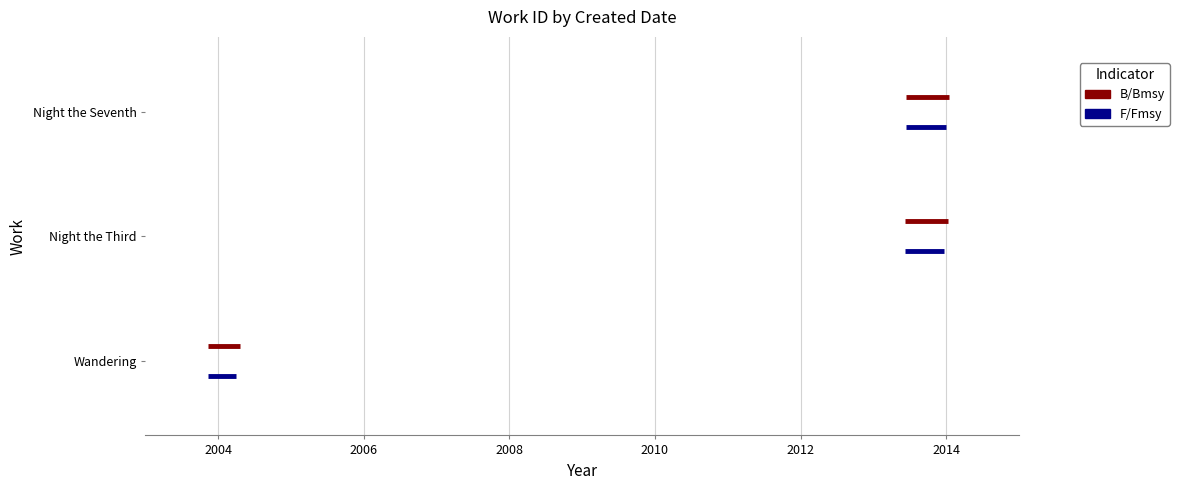

Which series has the widest spread of values?

B/Bmsy